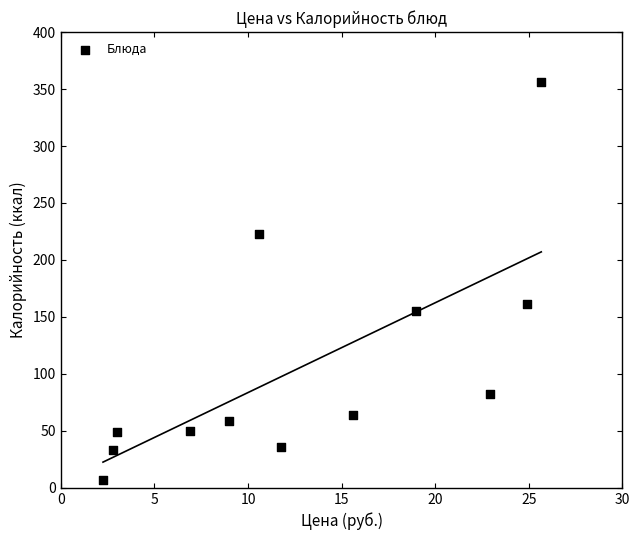

What is the range of Y values (max minus min)?

349.2